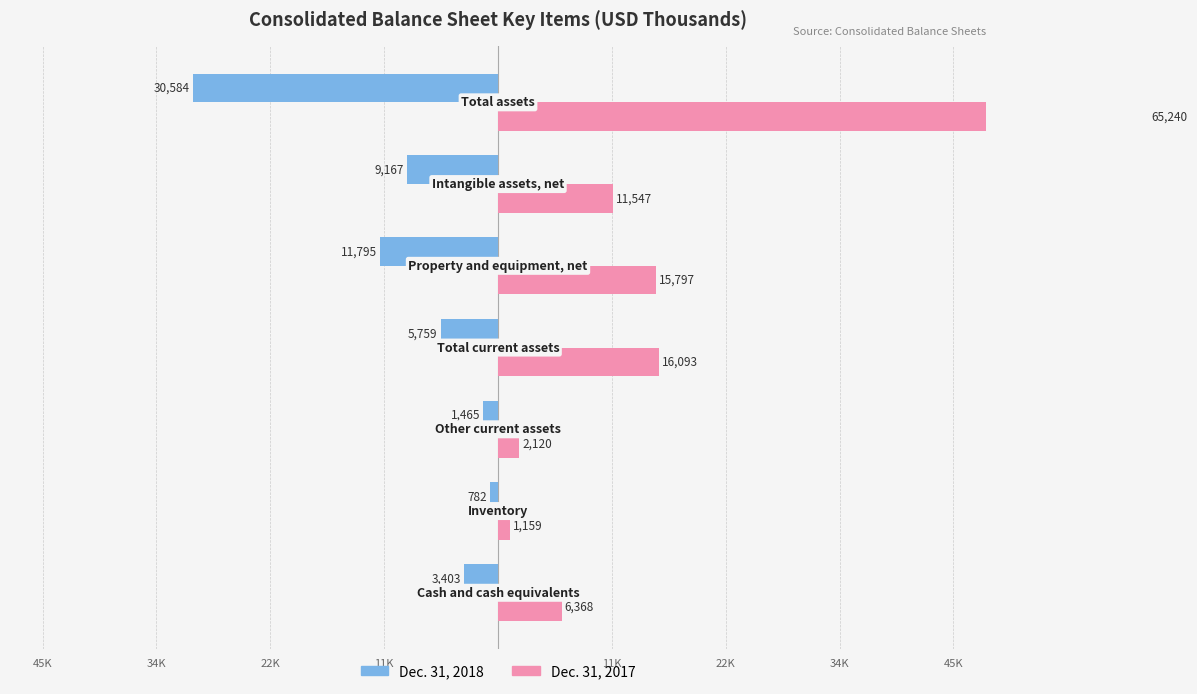

Between 11K and 45K, which series saw the biggest shift?

Dec. 31, 2017